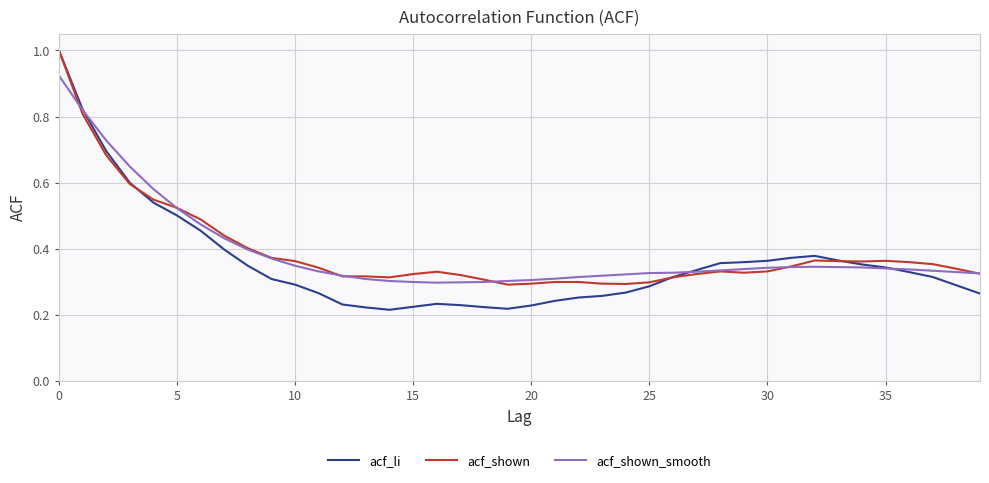

What is the highest value of the acf_shown series?

1.0